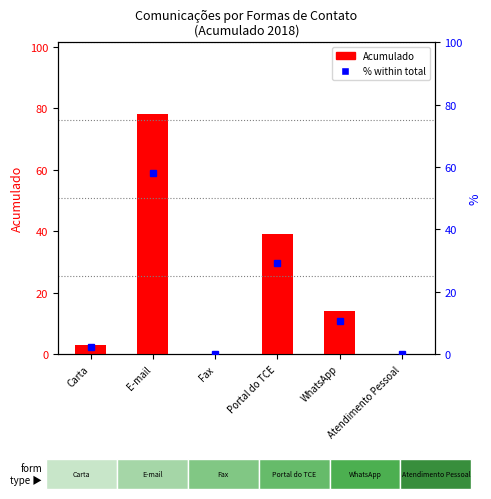

Rank the series by their average value, from lowest to highest.

percentile rank within the sample, Acumulado